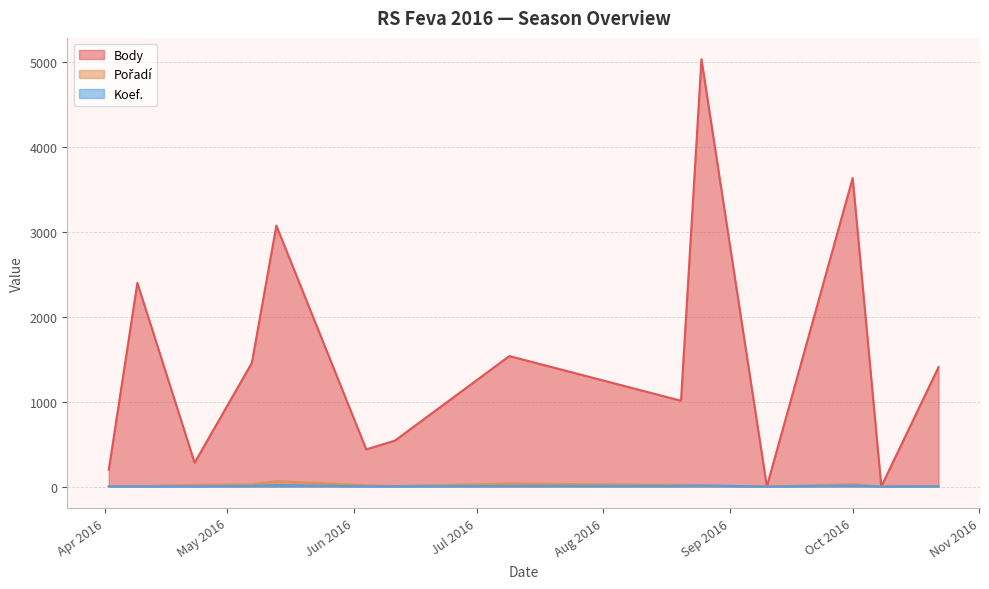

Count the number of data series in this chart.

3